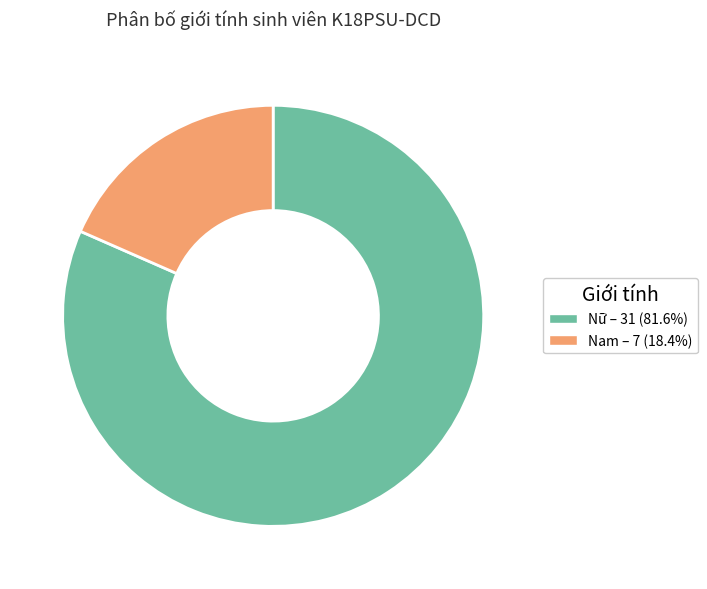

Does Nam account for over 50% of the chart?

No